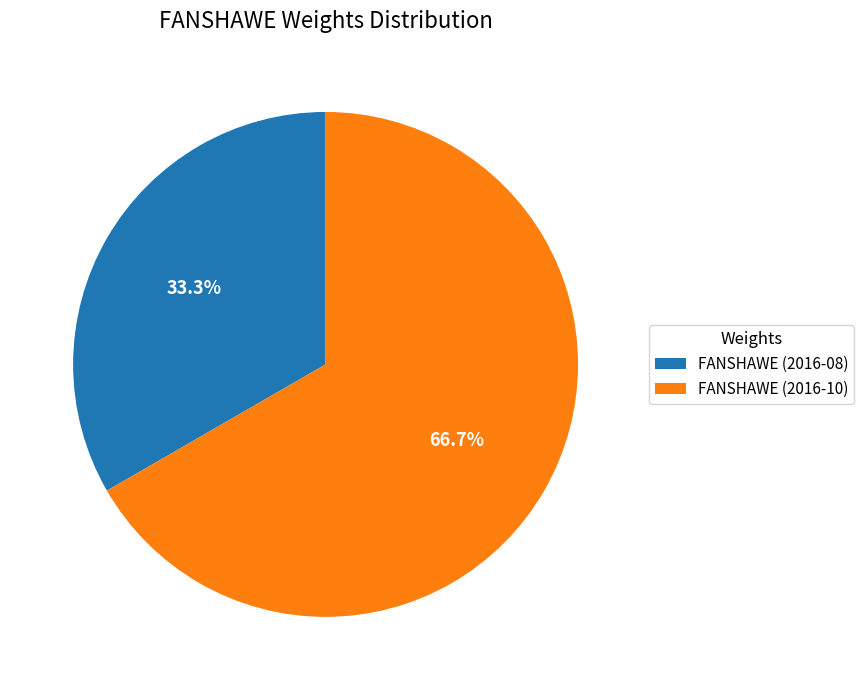

What is the majority slice?

FANSHAWE (2016-10)